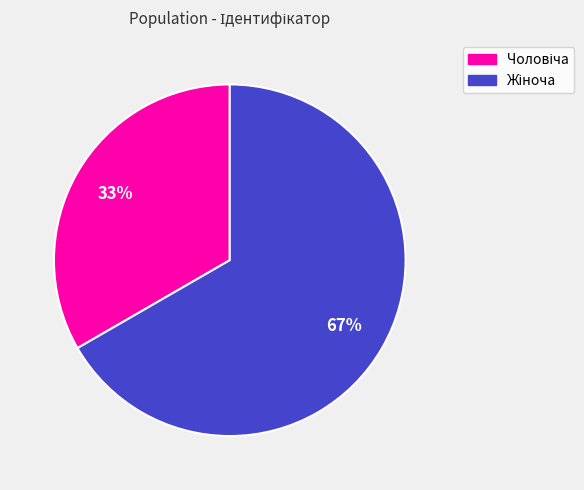

Is there a majority slice in this chart?

Yes